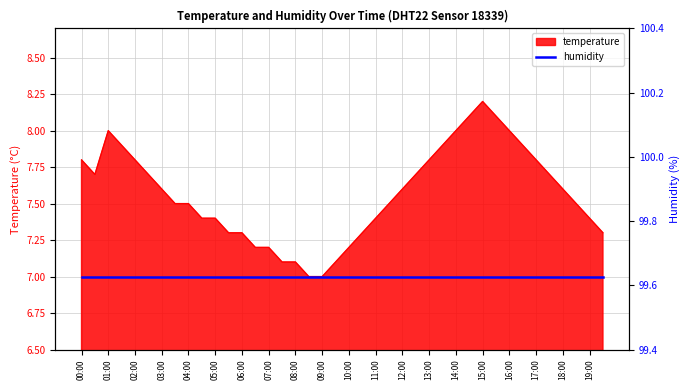

How many points are lower than both their immediate neighbors (excluding endpoints)?

1